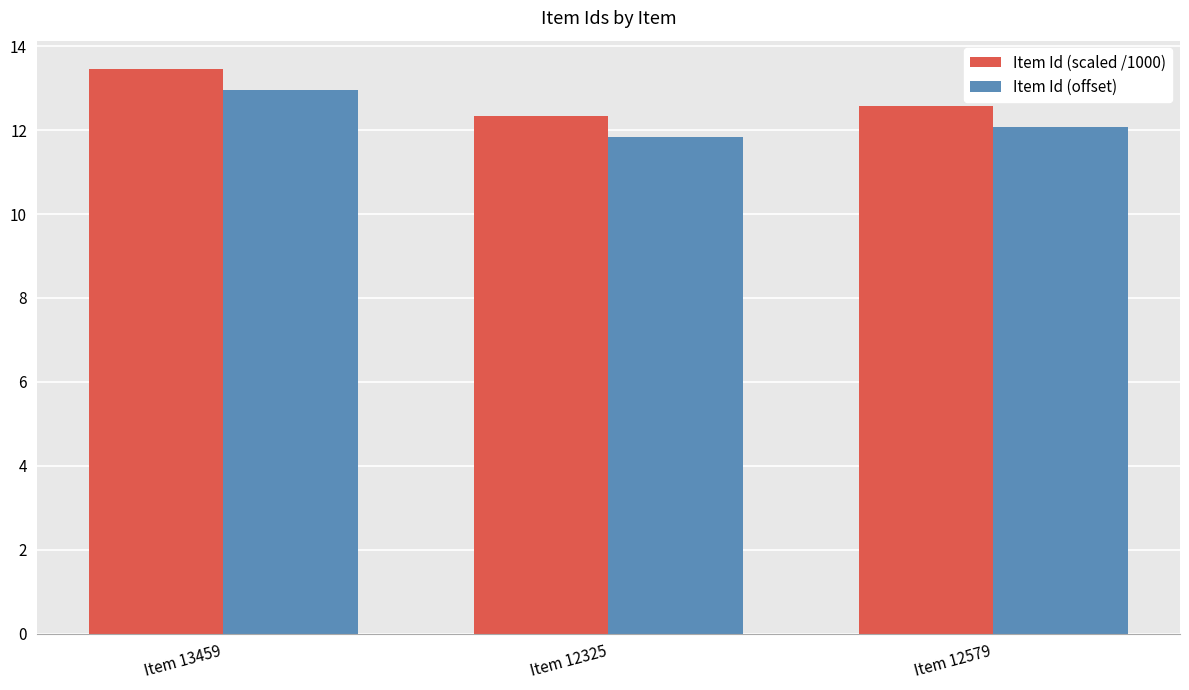

How many data points in Item Id (offset) are above 12?

2